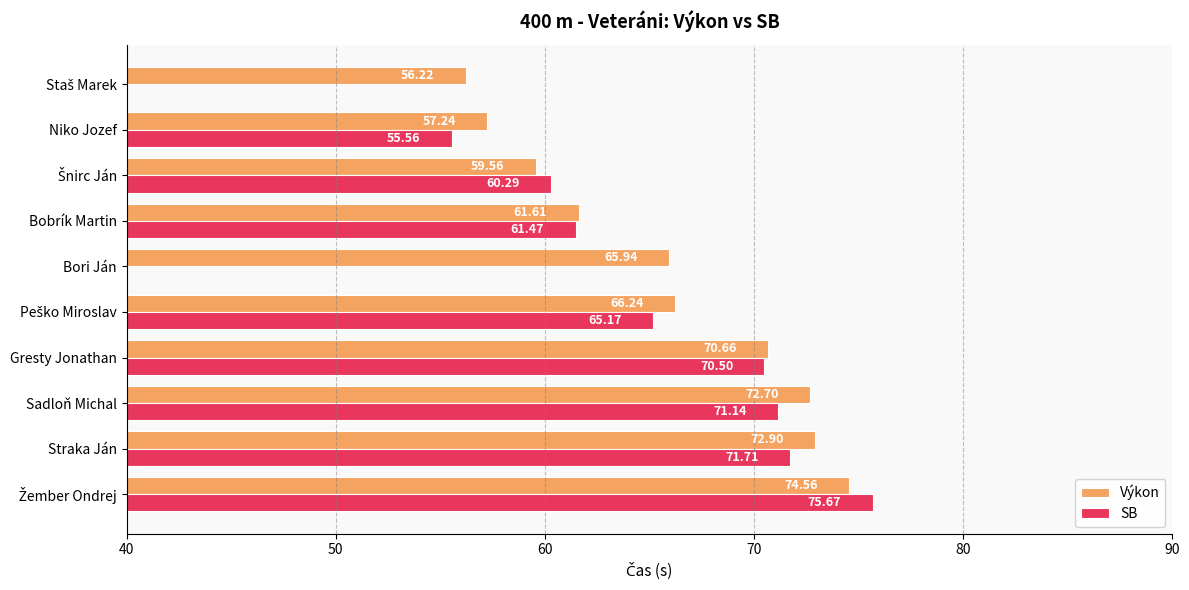

What is the sum of all Výkon values?

657.6